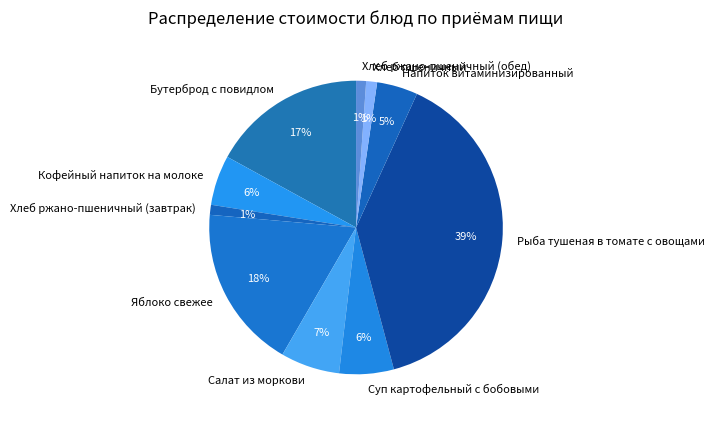

To the nearest percent, what percentage of the pie is Рыба тушеная в томате с овощами?

39%